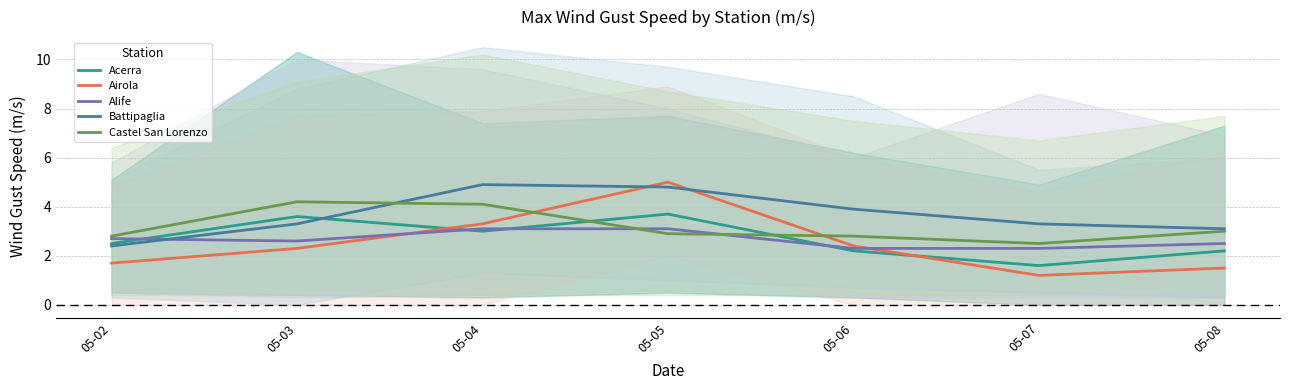

At how many categories does at least one series exceed 2?

7